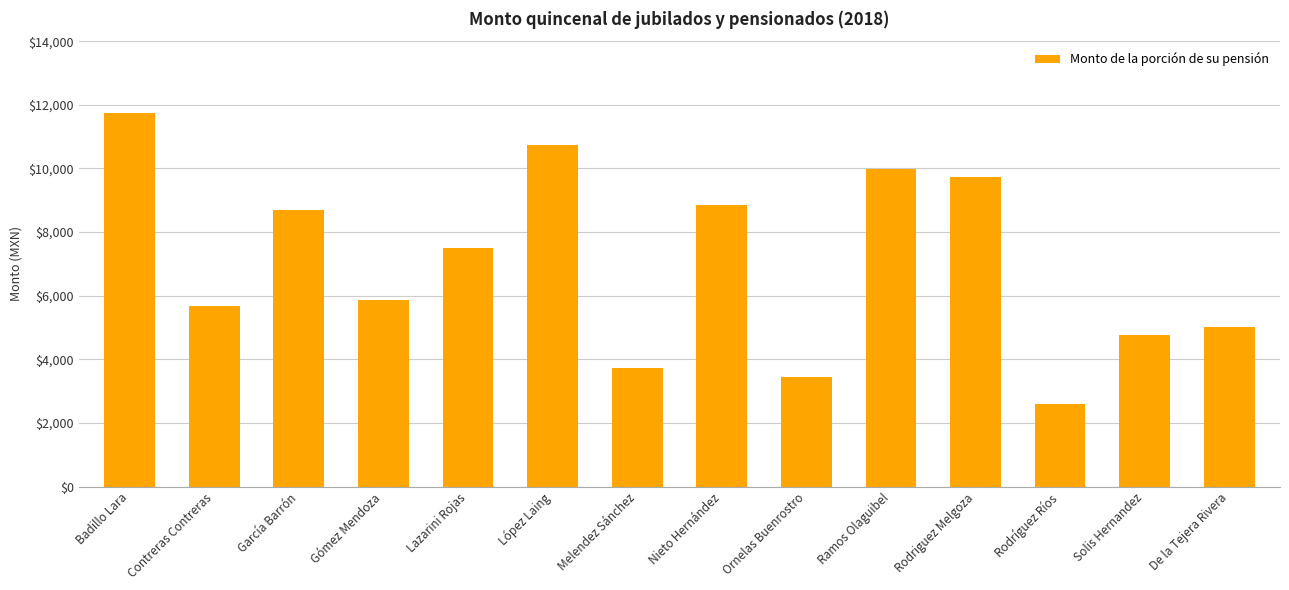

Where does the data first go above 7489?

Badillo Lara